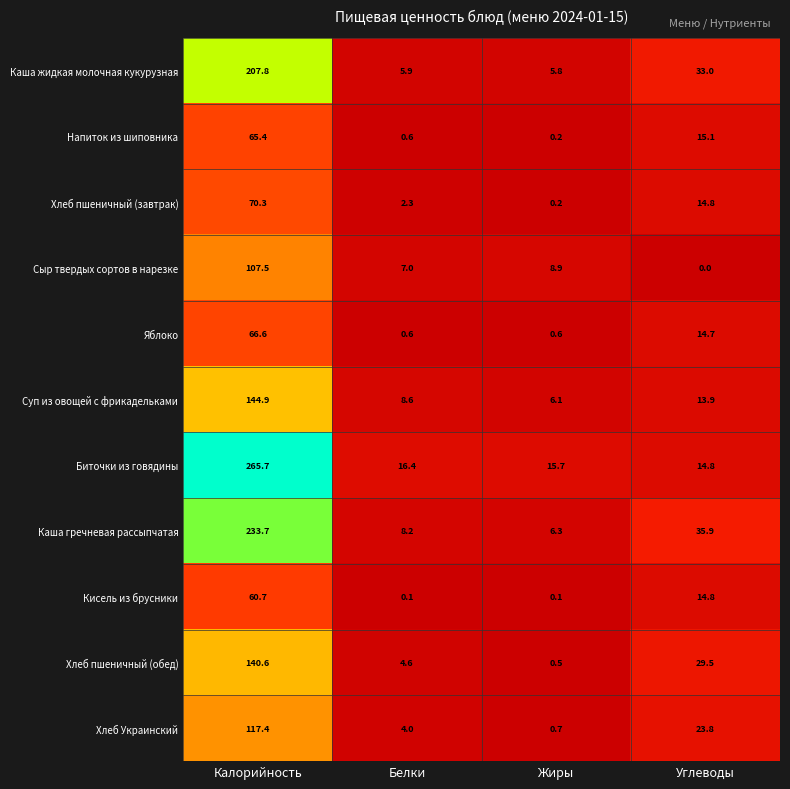

Which label corresponds to the largest value in the chart?

Калорийность